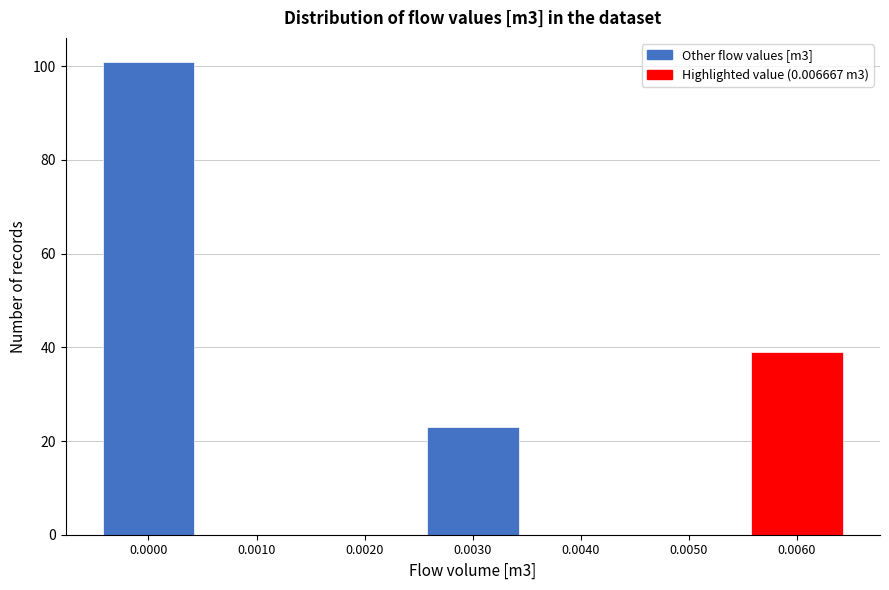

Reading left to right, extract all data points from this chart.

0.0000=101	0.0010=0	0.0020=0	0.0030=23	0.0040=0	0.0050=0	0.0060=39